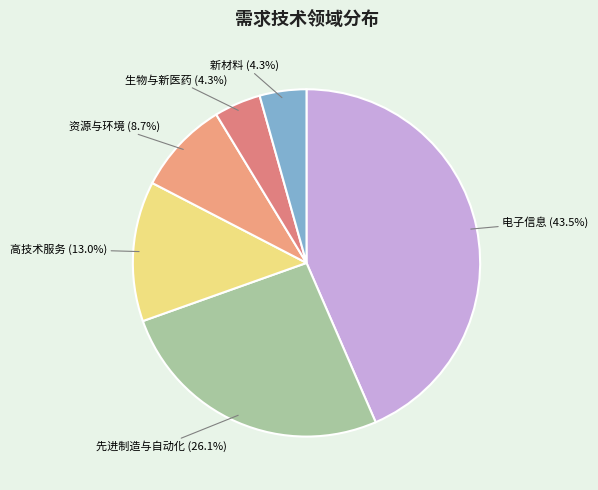

Between 新材料 and 资源与环境, which is larger?

资源与环境